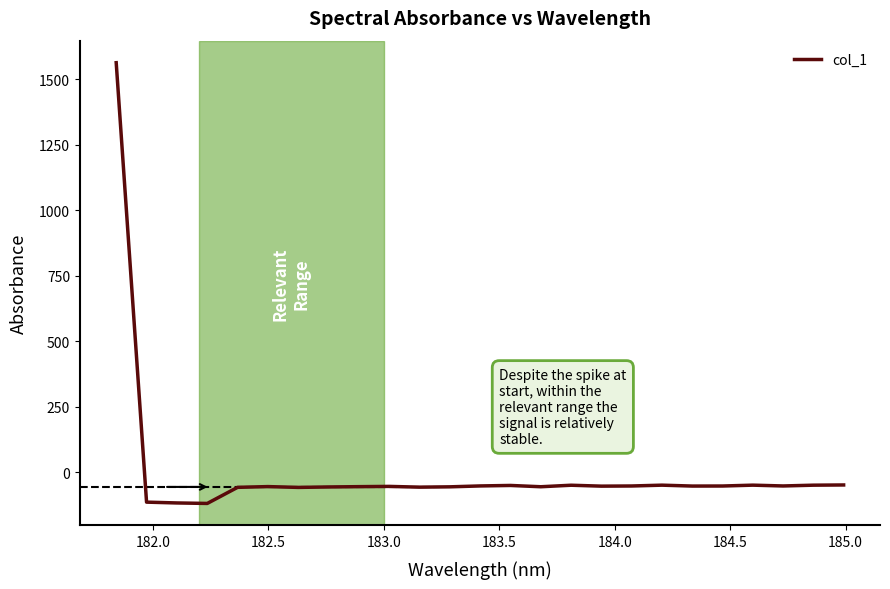

What is the smallest value displayed?

-118.5